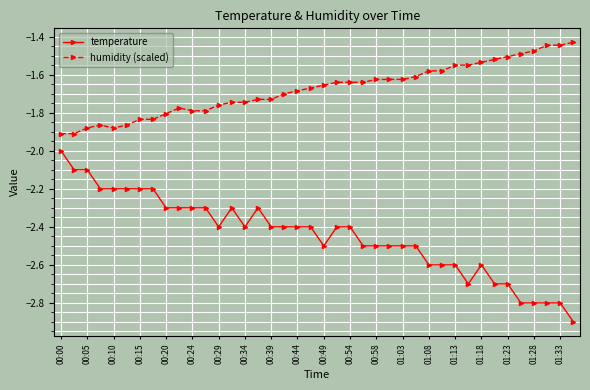

Which series has the largest total across all categories?

humidity (scaled)